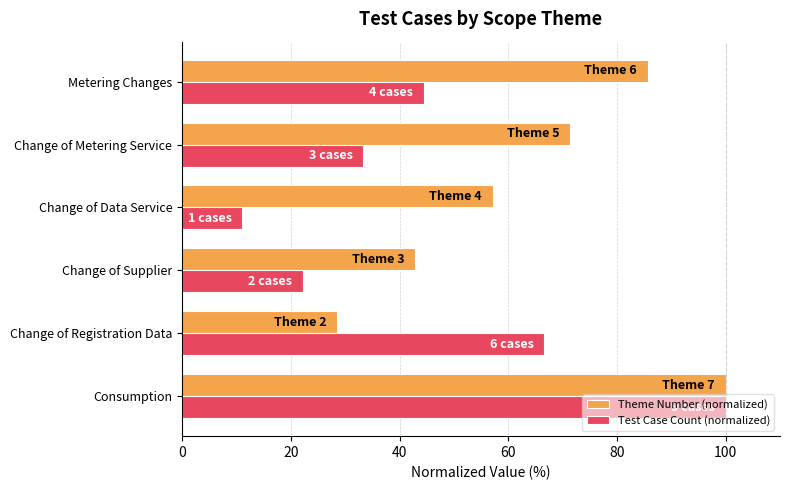

Rank the categories by Test Case Count (normalized) value from highest to lowest.

Consumption, Change of Registration Data, Metering Changes, Change of Metering Service, Change of Supplier, Change of Data Service